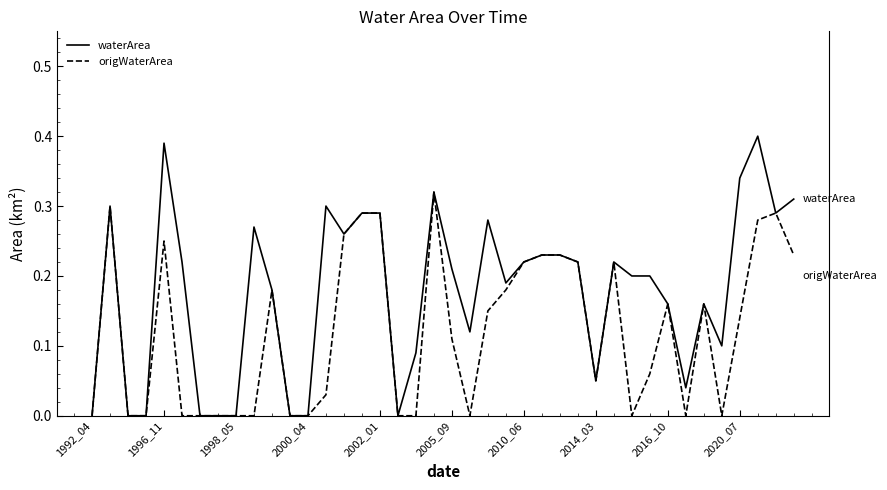

Does the chart have visible grid lines?

No